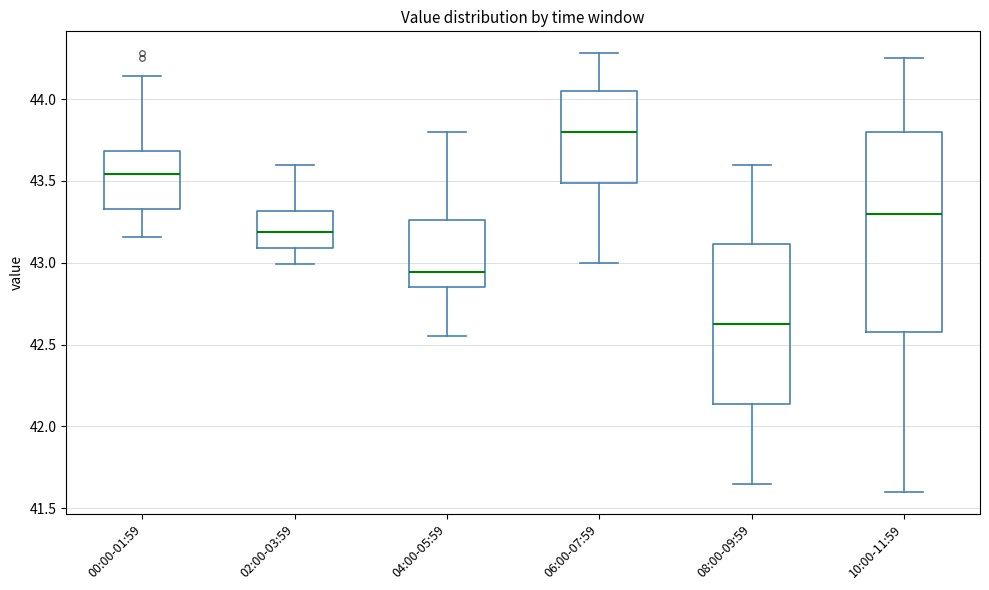

Which box is the tallest, from its lower edge to its upper edge?

10:00-11:59